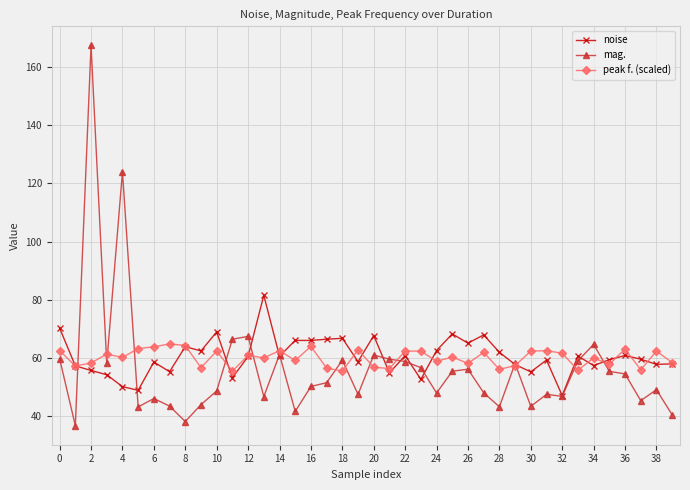

True or false: noise has more than 1 interior local peaks.

True